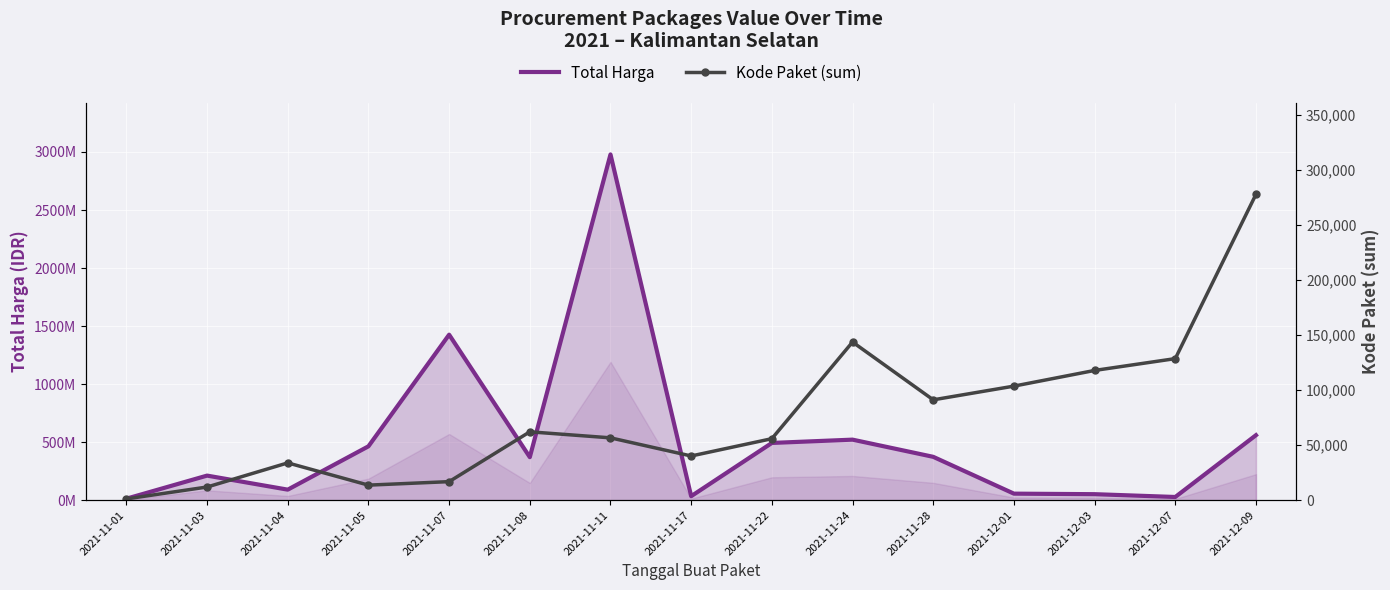

List the series in order of their overall mean, highest first.

Total Harga, Kode Paket (sum)